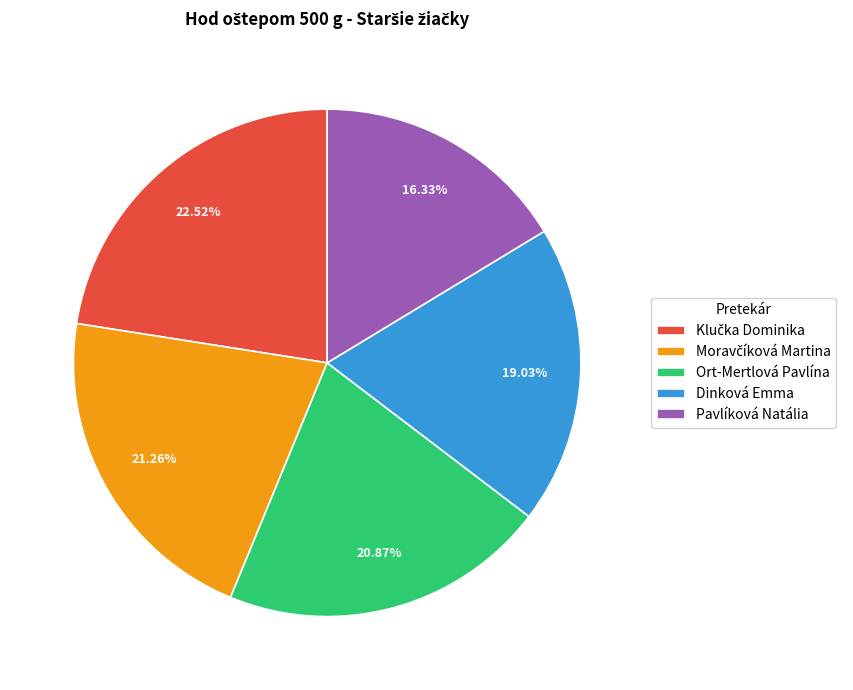

Is there any slice that represents more than half of the pie?

No